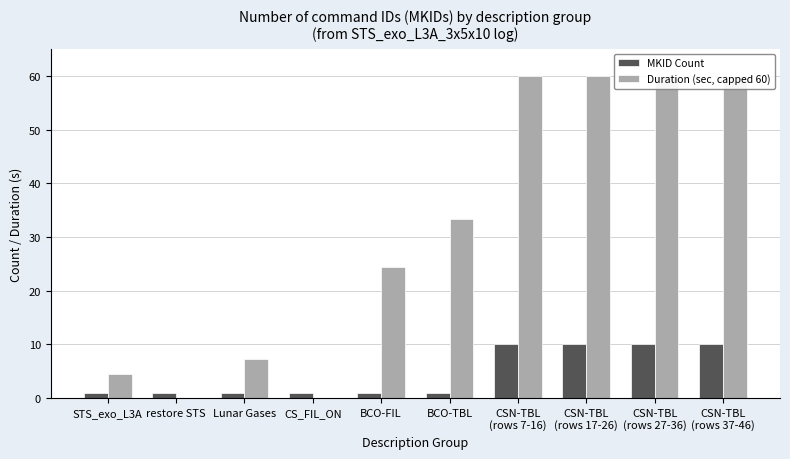

Which series has the largest total across all categories?

Duration (sec, capped 60)